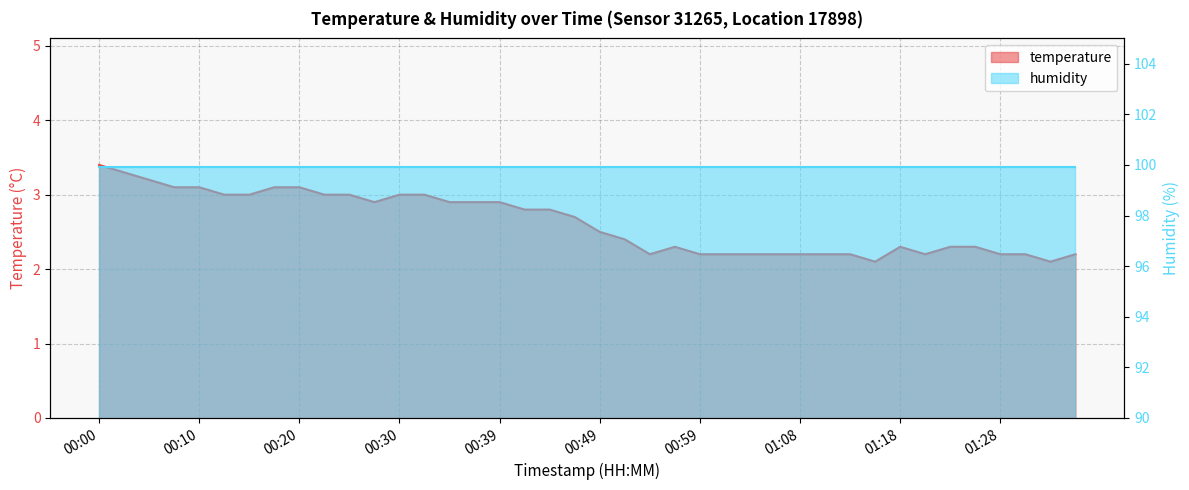

True or false: the data shows 2.2 at 01:21.

True